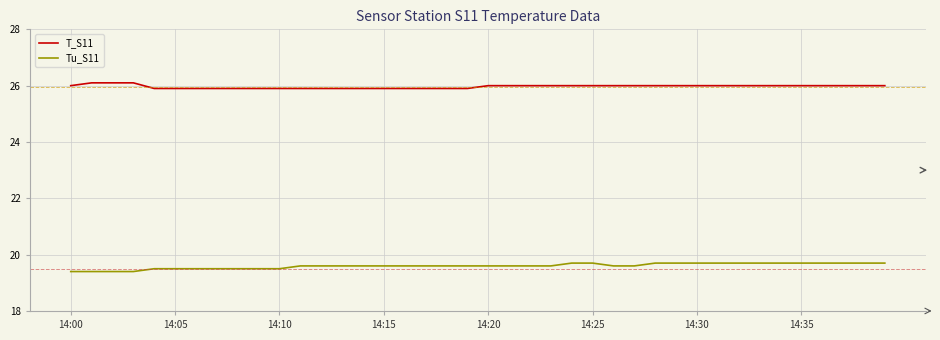

True or false: Tu_S11 and T_S11 cross at least once.

False